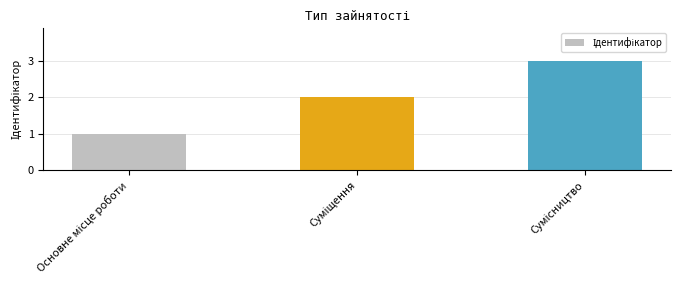

What is the sum of all values?

6